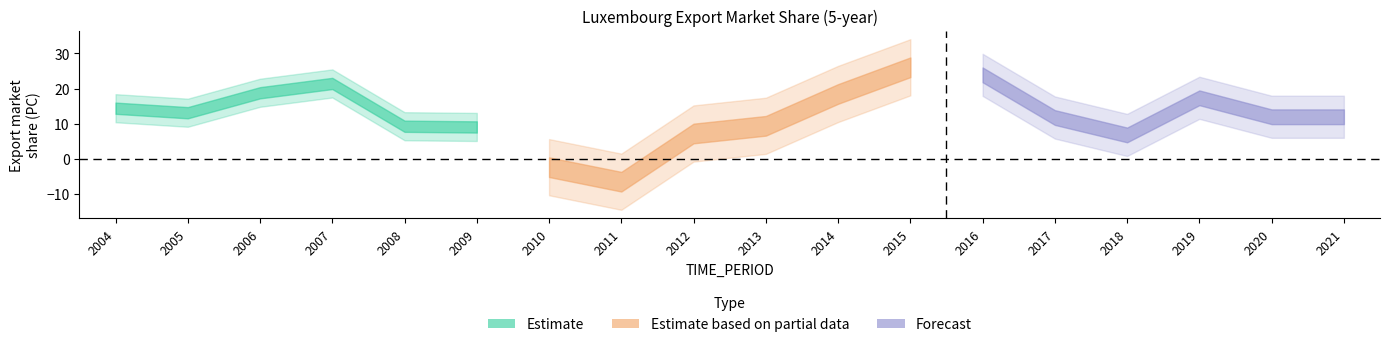

Does the chart display data point markers on the line(s)?

No